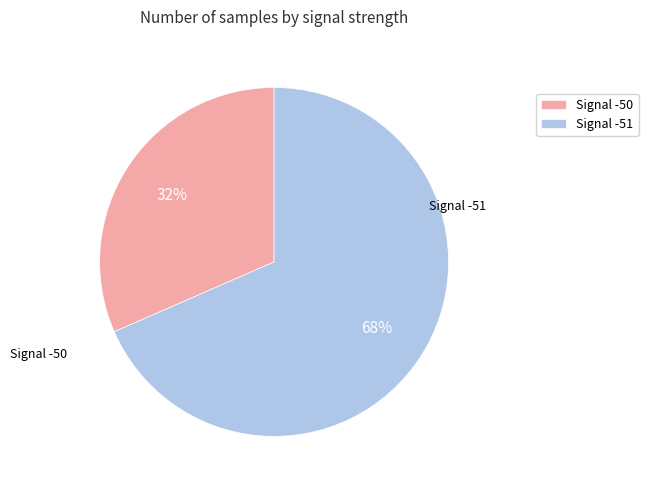

True or false: Signal -50 accounts for 32% of the total.

True